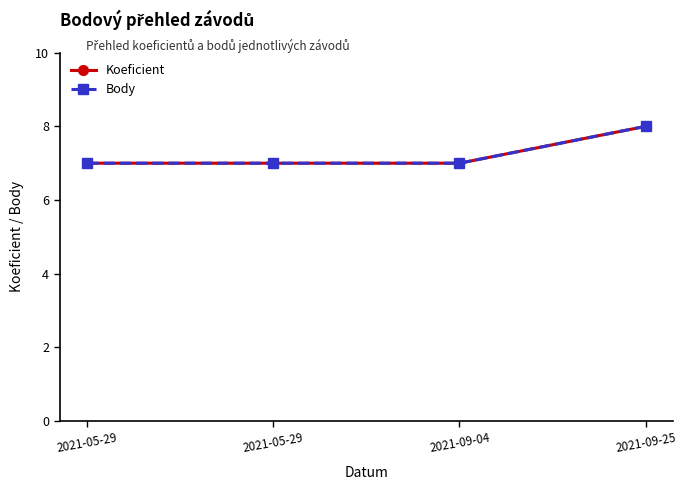

At how many categories does at least one series exceed 7?

1